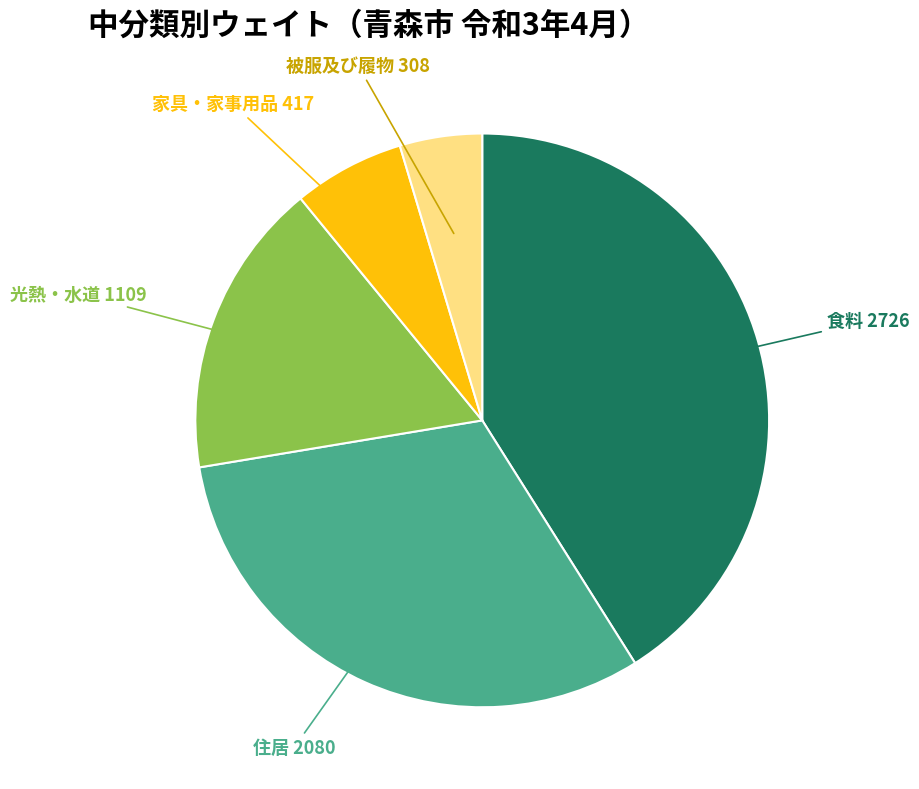

Is it true that 食料 is 51% of the pie?

False